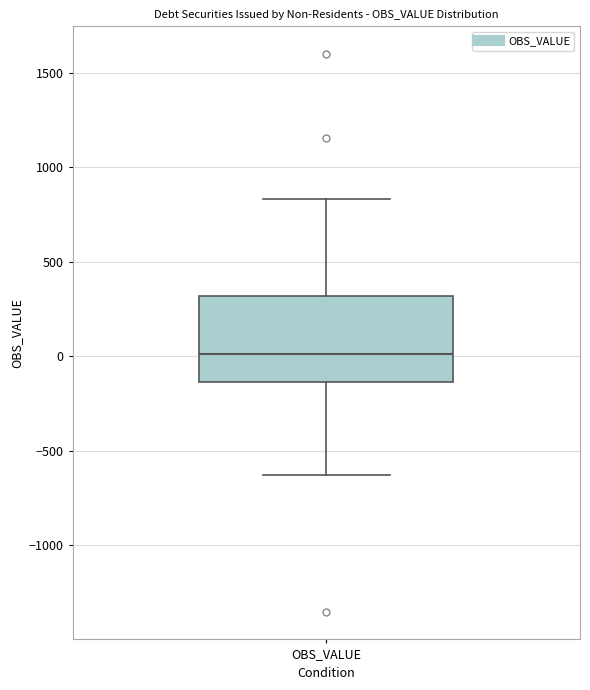

Read this box plot against the y-axis: the position of the median line, the range covered by the box, and the ends of both whiskers. The values are not printed on the chart, so give them approximately, as read against the axis.

median 0, box -150 to 300, whiskers -650 to 850